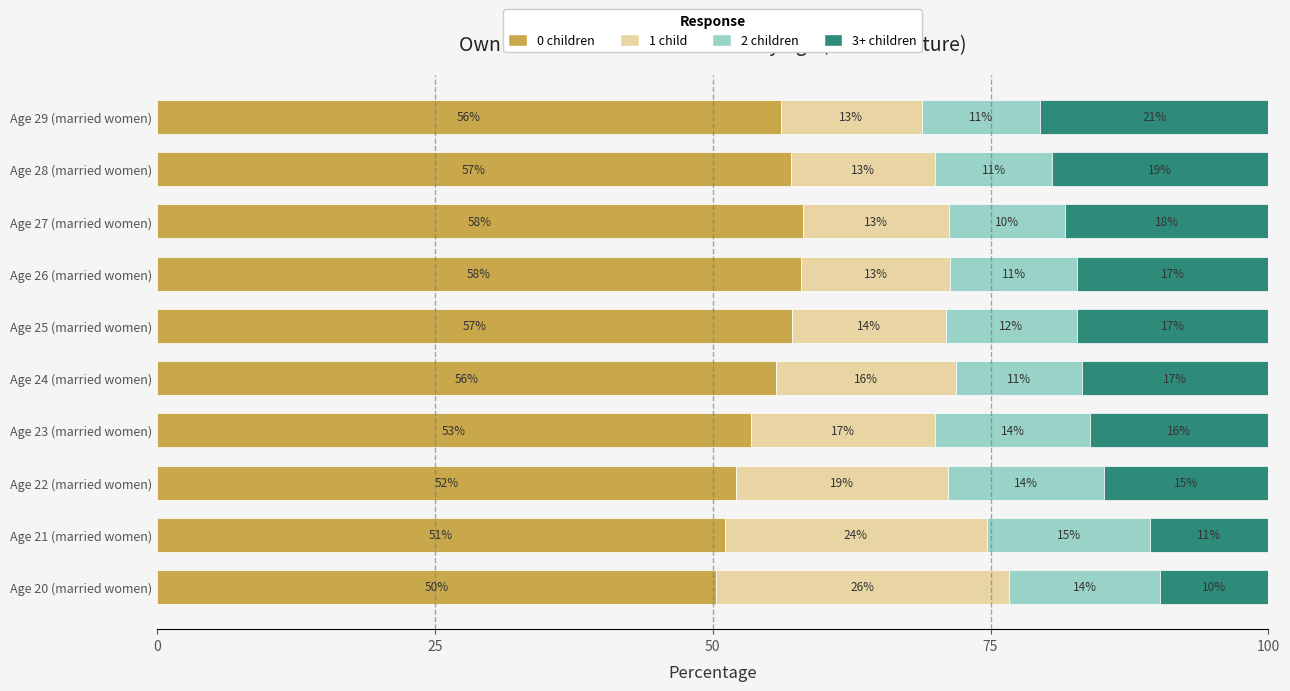

What are all the series names shown in the legend?

0 children, 1 child, 2 children, 3+ children